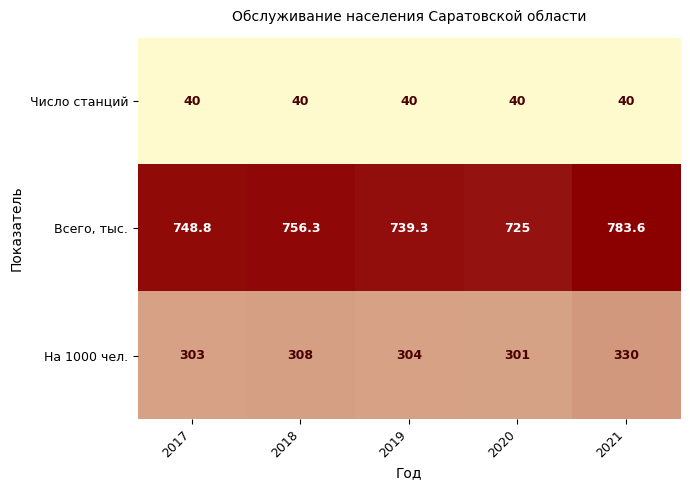

Read the Всего, тыс. value at 2018.

756.3